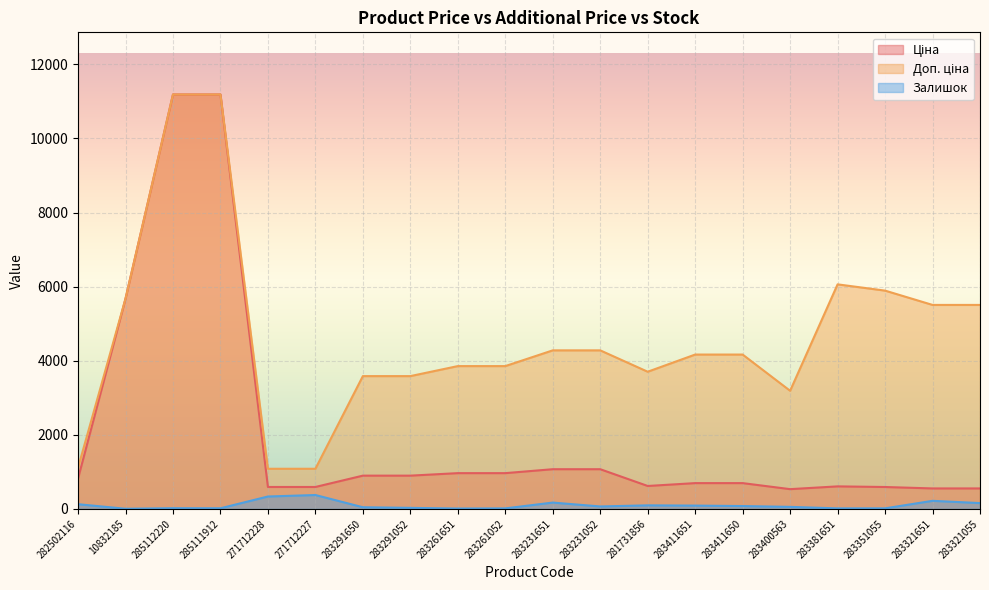

Reading left to right, extract all data points from this chart.

Ціна: 282502116=818.5	10832185=5673.8	285112220=11188.2	285111912=11188.2	271712228=589.9	271712227=589.9	283291650=895.9	283291052=895.9	283261651=963.5	283261052=963.5	283231651=1069.8	283231052=1069.8	281731856=617.0	283411651=694.3	283411650=694.3	283400563=531.3	283381651=606.1	283351055=589.2	283321651=550.6	283321055=550.6
Доп. ціна: 282502116=1109.2	10832185=5673.8	285112220=11188.2	285111912=11188.2	271712228=1081.7	271712227=1081.7	283291650=3583.6	283291052=3583.6	283261651=3854.0	283261052=3854.0	283231651=4279.1	283231052=4279.1	281731856=3701.9	283411651=4165.6	283411650=4165.6	283400563=3187.6	283381651=6061.2	283351055=5892.2	283321651=5505.8	283321055=5505.8
Залишок: 282502116=125.0	10832185=2.0	285112220=17.0	285111912=15.0	271712228=333.0	271712227=373.0	283291650=43.0	283291052=26.0	283261651=8.0	283261052=12.0	283231651=169.0	283231052=64.0	281731856=94.0	283411651=87.0	283411650=75.0	283400563=53.0	283381651=12.0	283351055=13.0	283321651=216.0	283321055=155.0